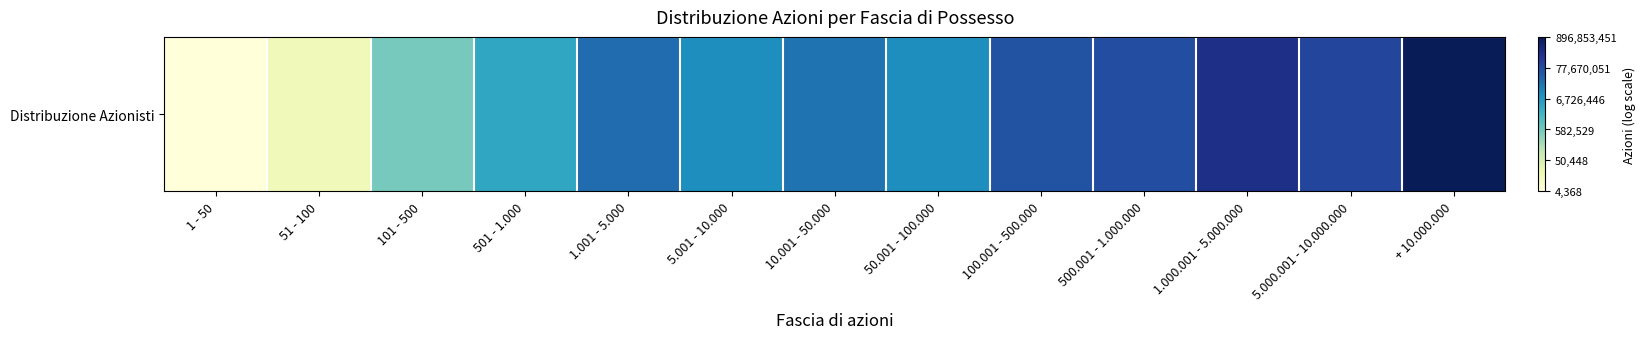

Which has a higher value, 1.000.001 - 5.000.000 or 501 - 1.000?

1.000.001 - 5.000.000